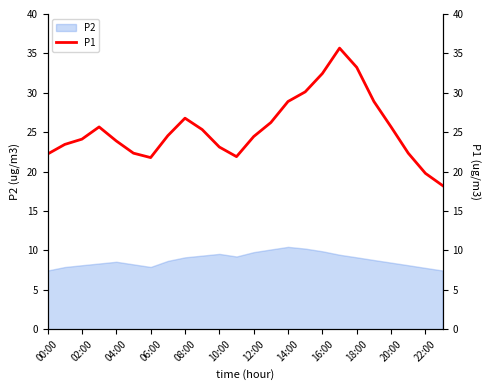

Reading left to right, what are all the values shown in this chart?

22.2	23.4	24.1	25.7	23.9	22.3	21.8	24.6	26.8	25.3	23.1	21.9	24.4	26.2	28.9	30.1	32.5	35.7	33.2	28.9	25.7	22.3	19.8	18.2